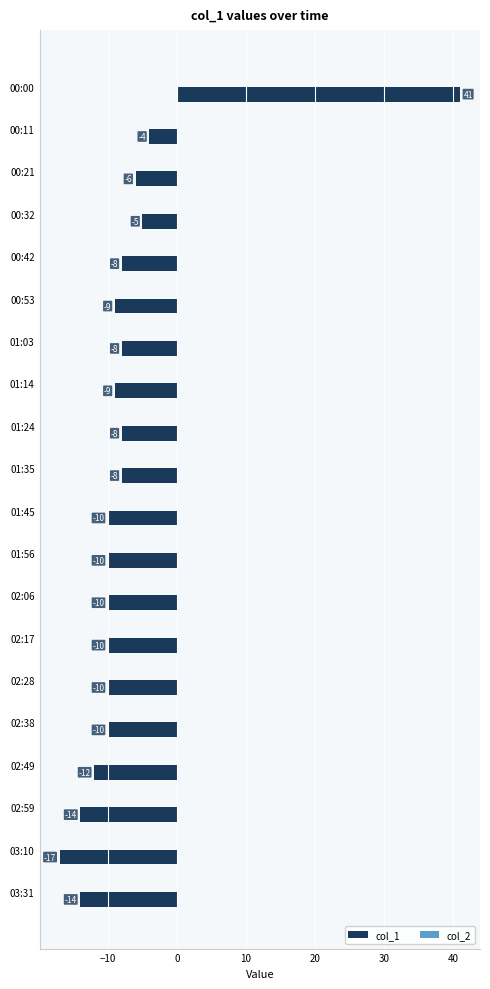

Reading bottom to top, what are all the values shown in this chart?

-14	-17	-14	-12	-10	-10	-10	-10	-10	-10	-8	-8	-9	-8	-9	-8	-5	-6	-4	41